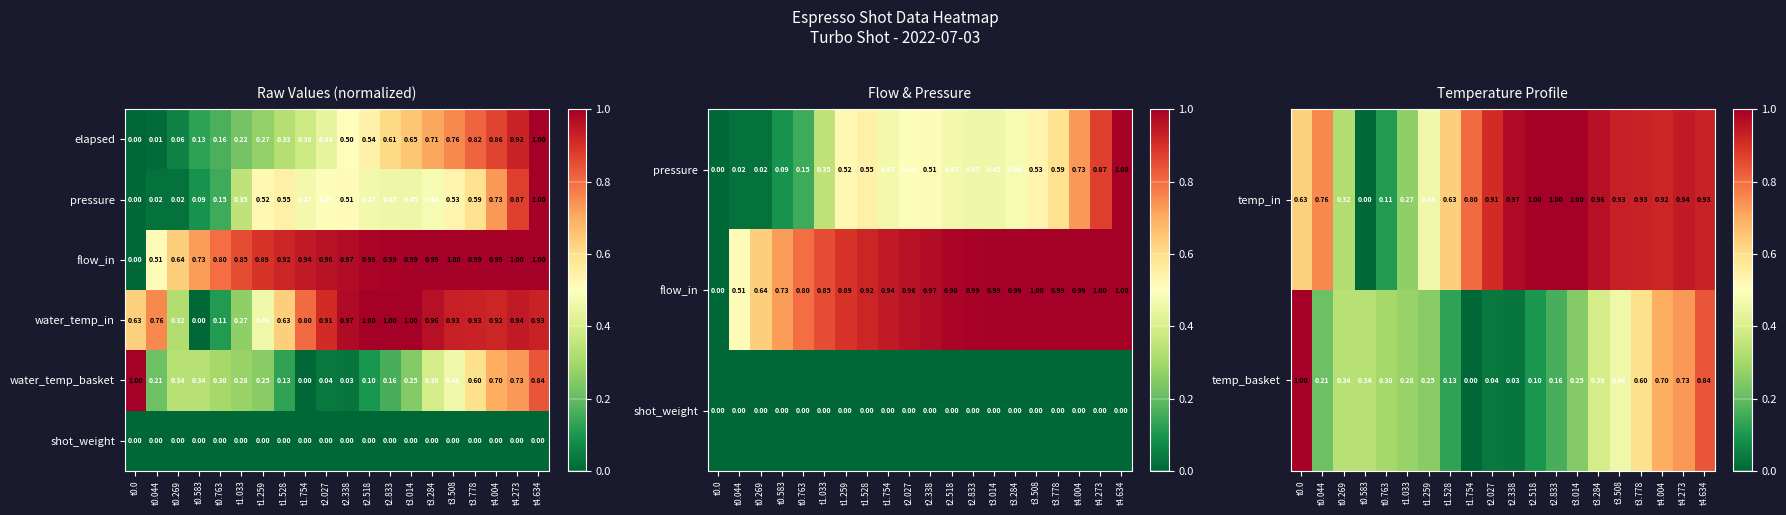

Is the value of temp_basket at t2.518 greater than the value of temp_in at t0.044?

No